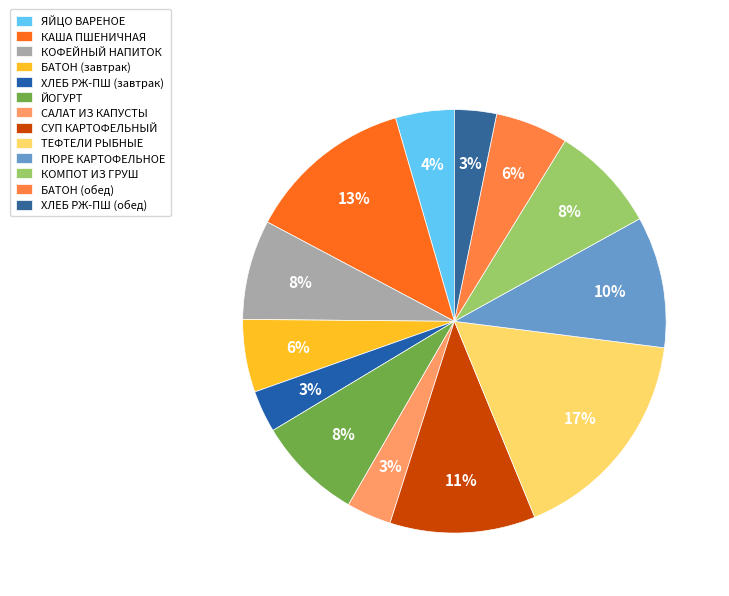

Is it true that КОМПОТ ИЗ ГРУШ is 8% of the pie?

True